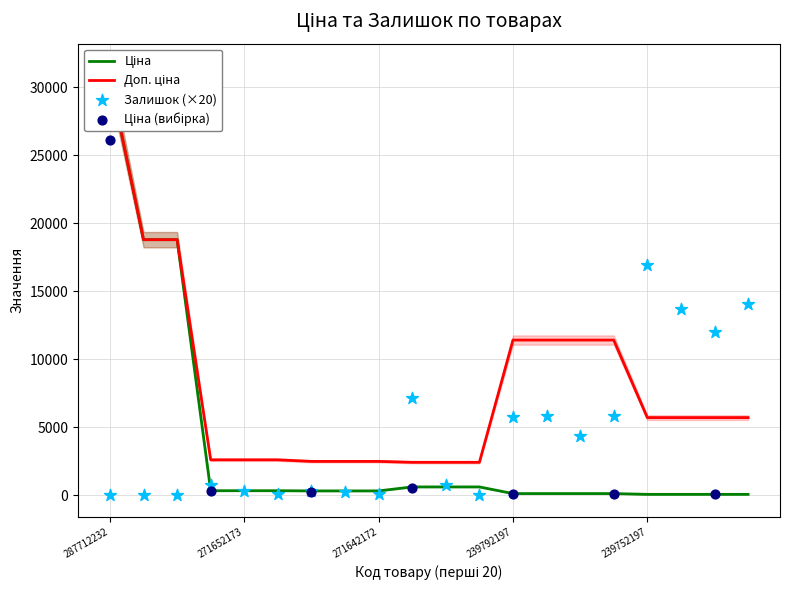

Which series reaches the minimum Y coordinate?

Залишок